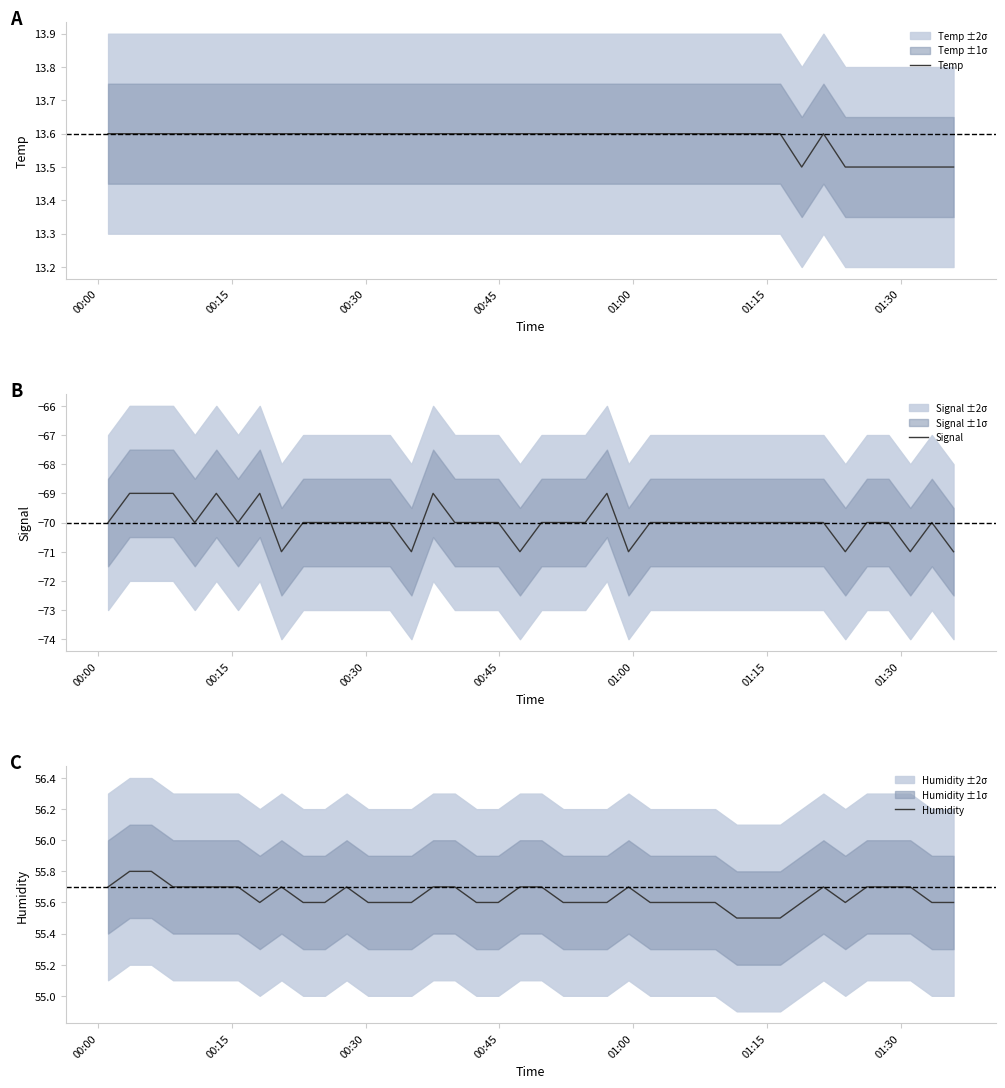

Is this an area chart (filled region under the line)?

No